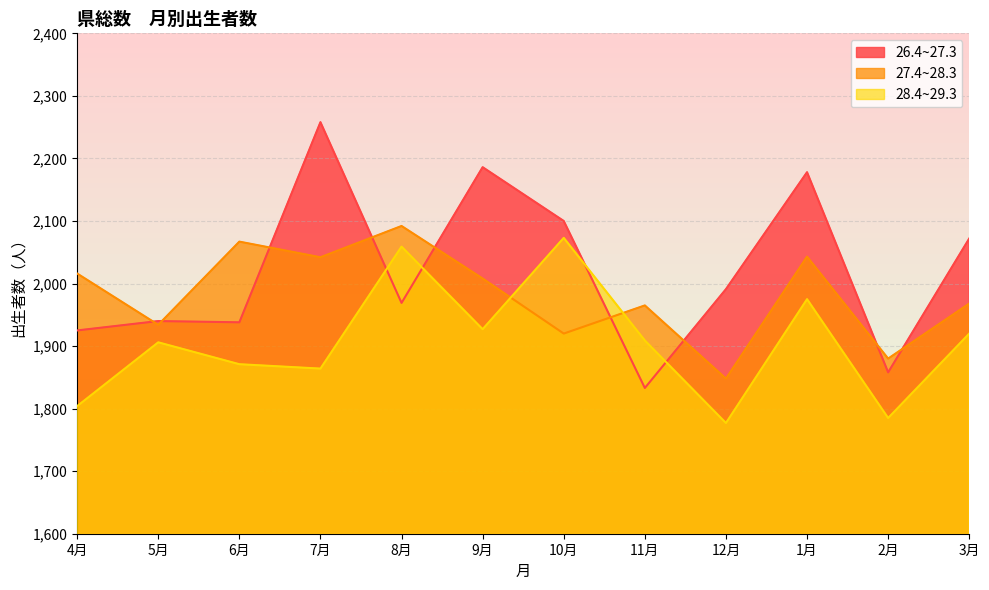

True or false: 26.4~27.3 and 27.4~28.3 intersect in this chart.

True